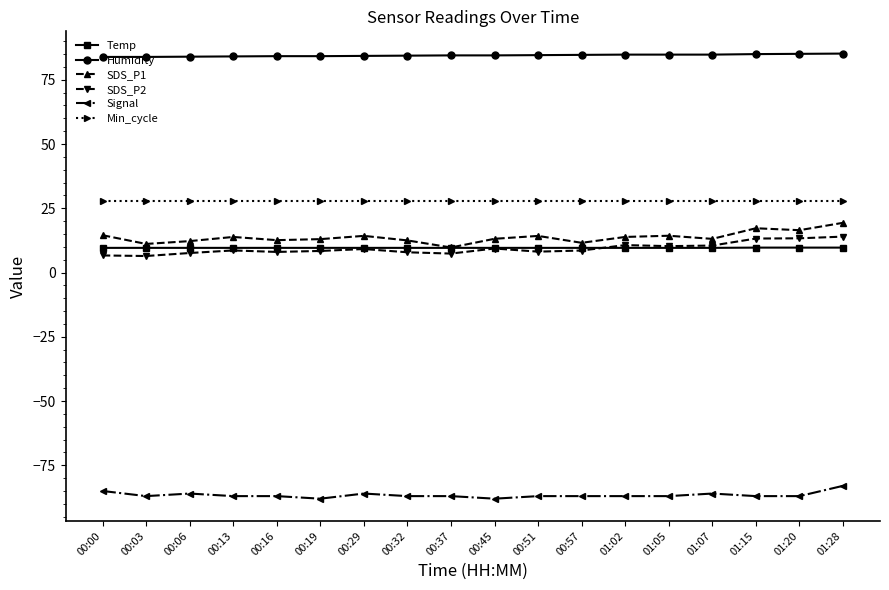

Which series has the largest total across all categories?

Humidity